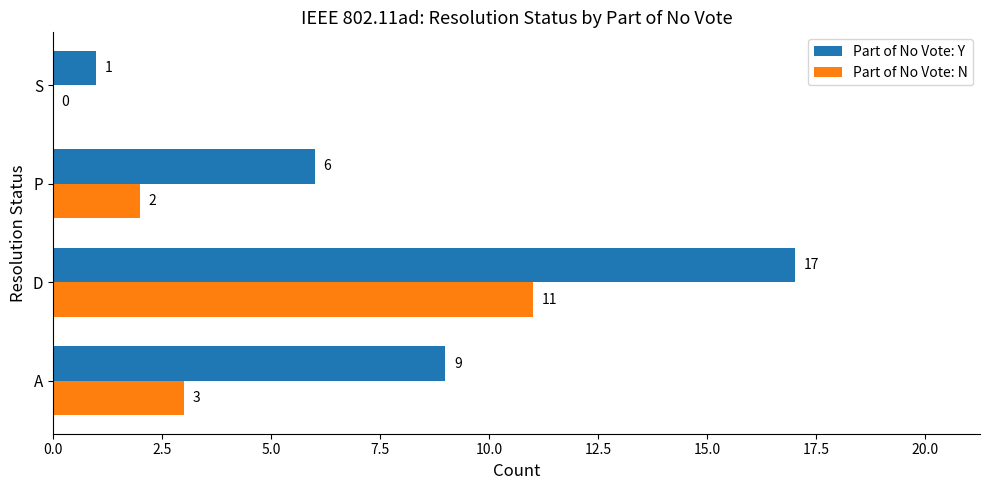

Which series has the largest total across all categories?

Part of No Vote: Y